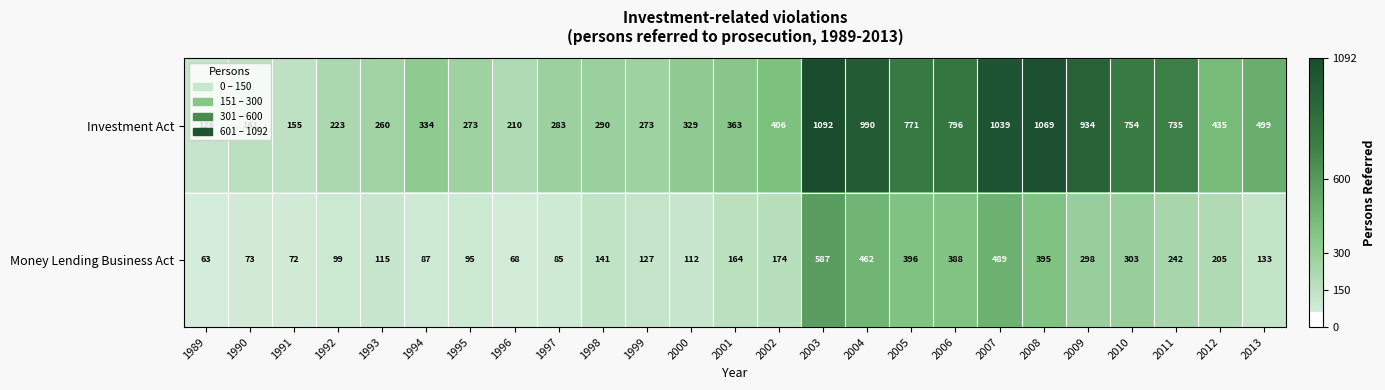

At 2007, list the series in order from largest to smallest.

Investment Act, Money Lending Business Act